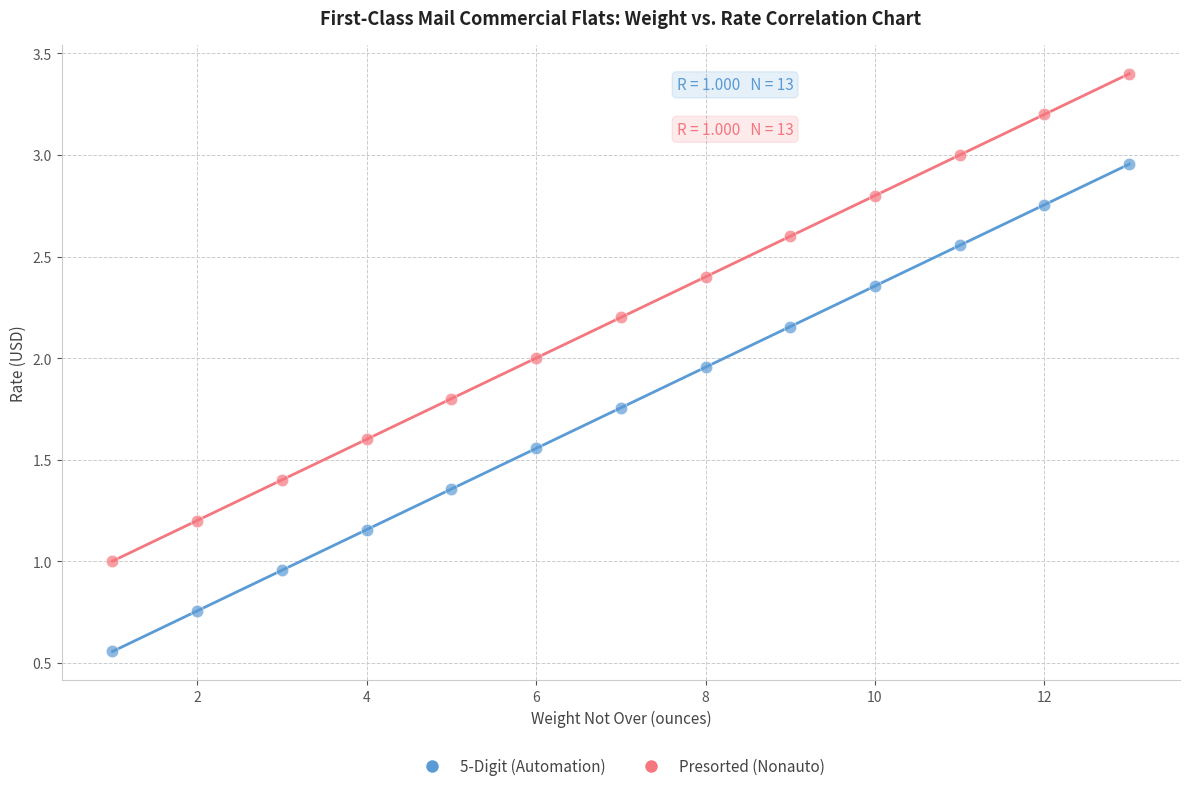

Across all data points, what is the range of X values (max minus min)?

12.0